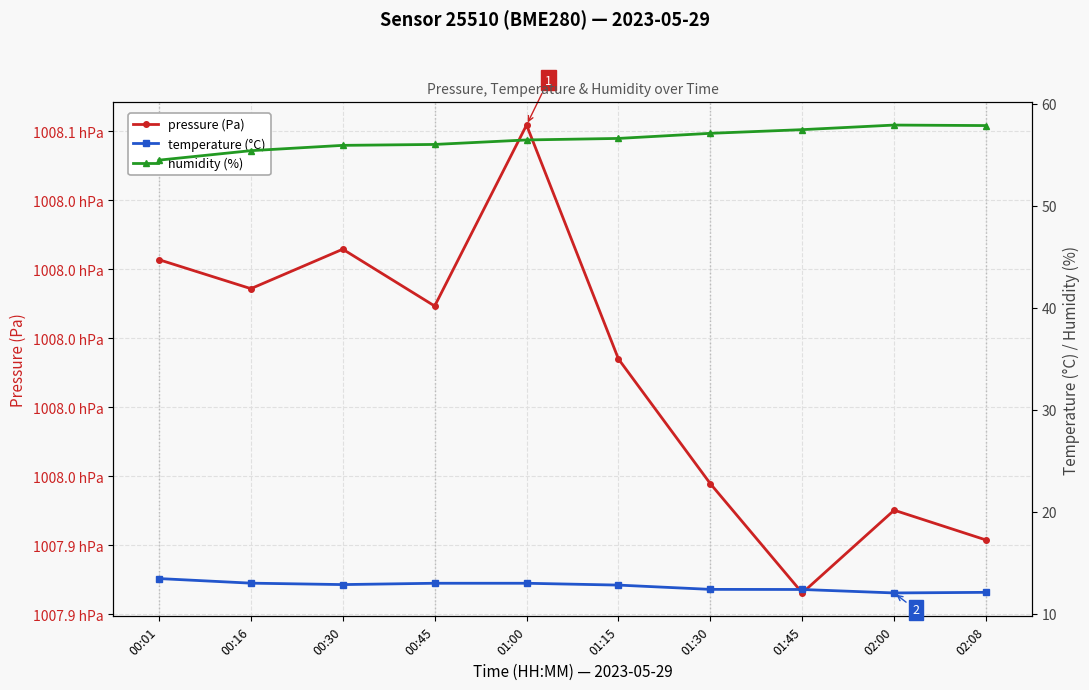

At which category does the chart reach its minimum across all series?

02:00